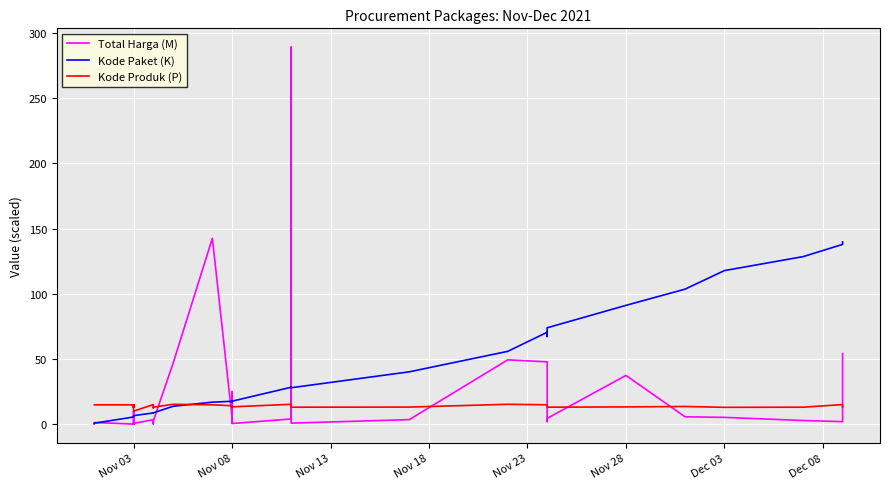

How many values in the Kode Produk (P) series exceed 13?

24